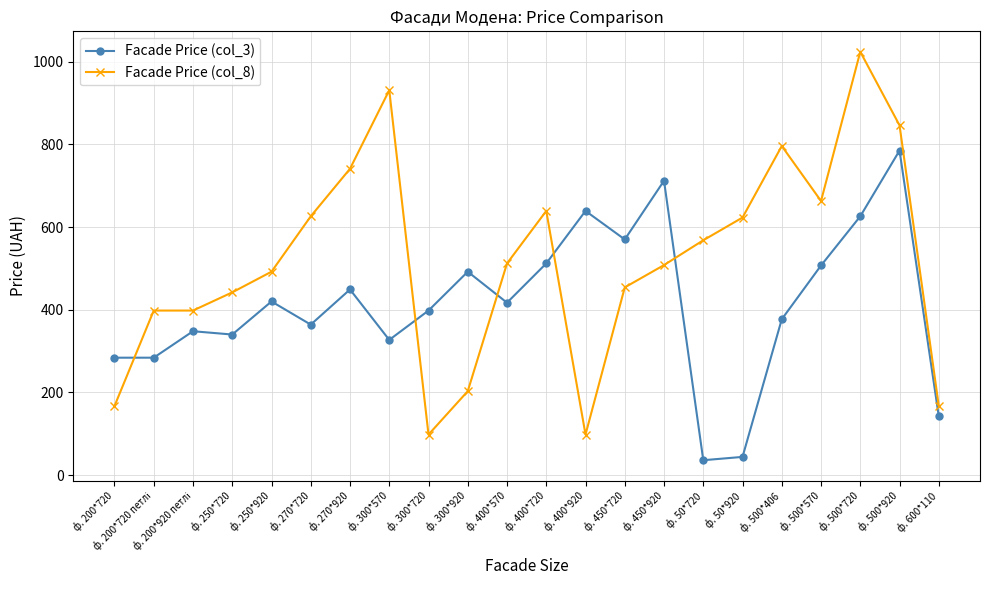

What is the label of the 14th point from the left?

ф. 450*720